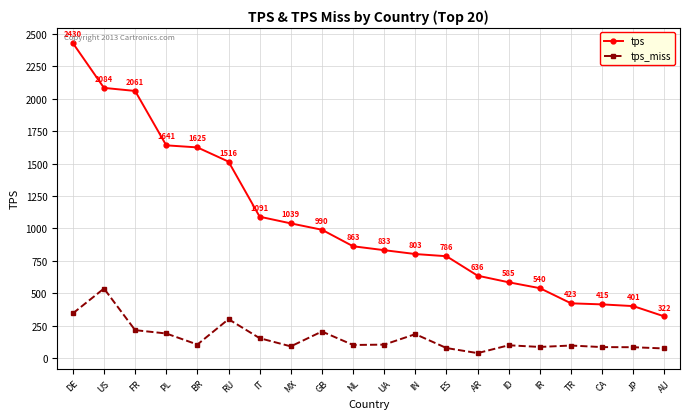

Which series changed the most between US and UA?

tps